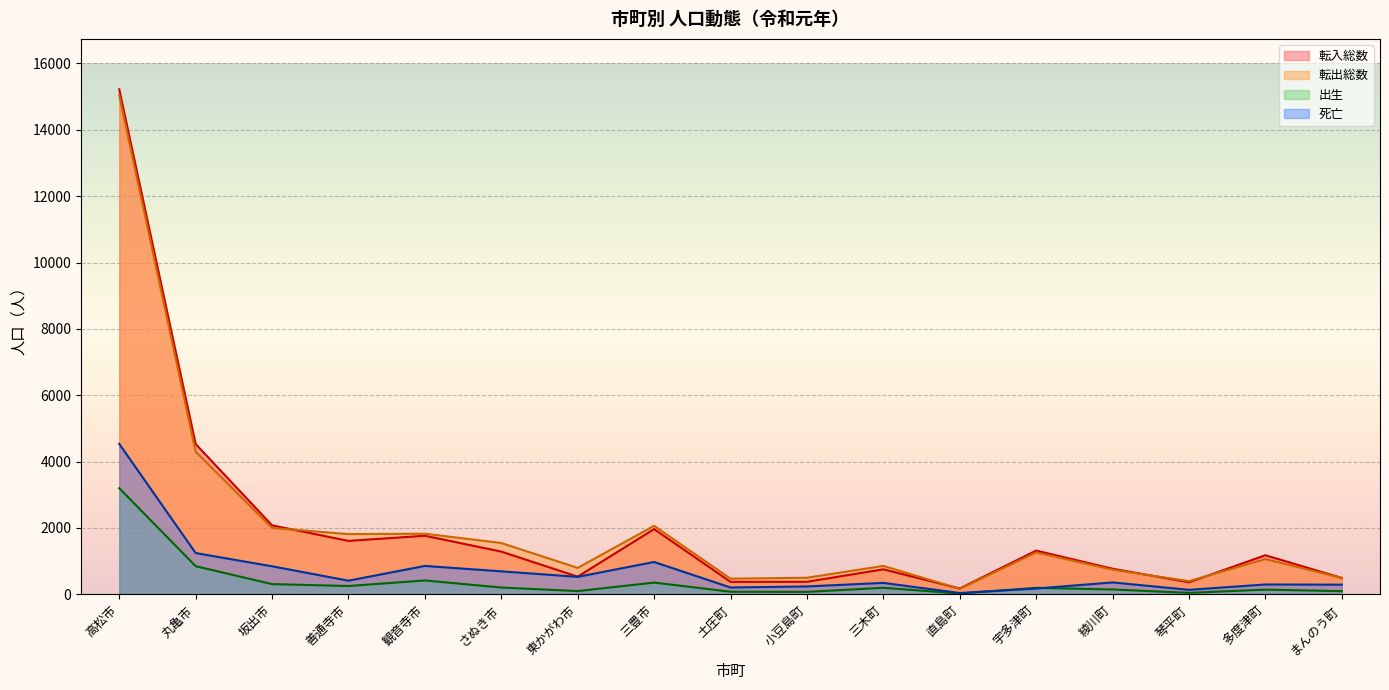

Which series has the largest total across all categories?

転出総数